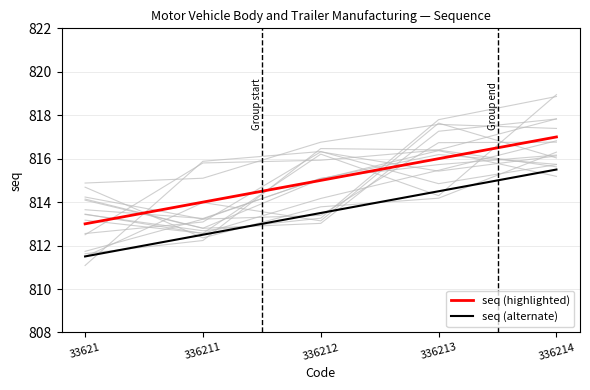

True or false: seq (highlighted) and seq (alternate) cross at least once.

False